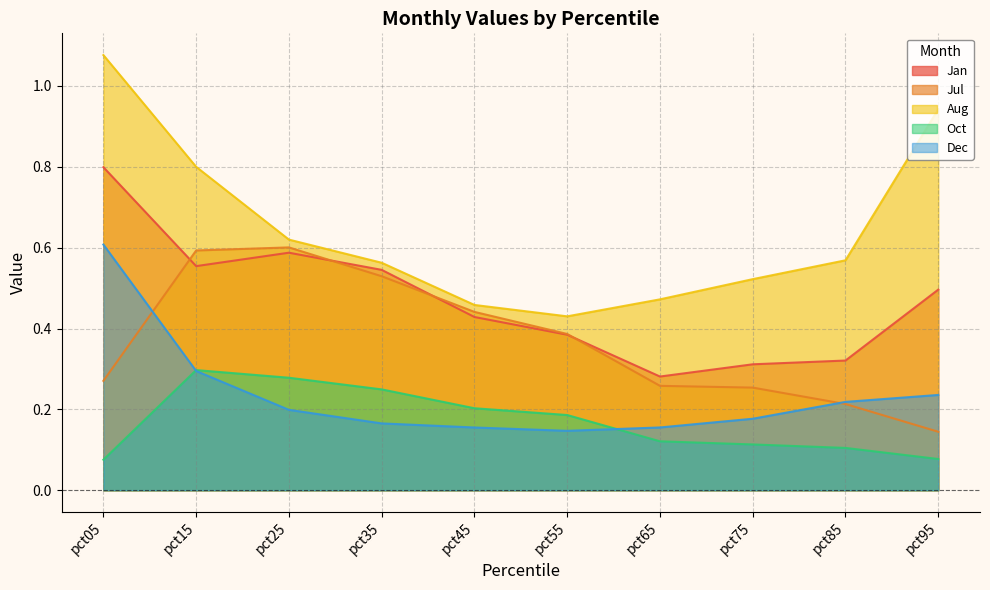

Between which two adjacent categories do Jul and Dec first intersect?

pct05 and pct15